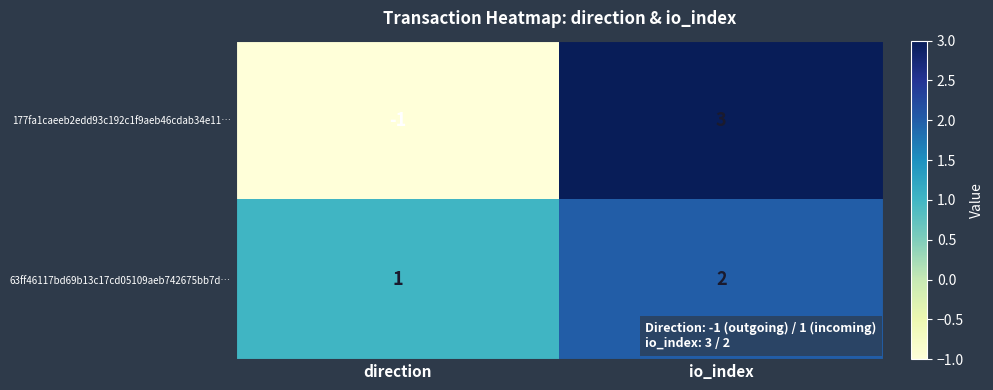

How many data points does each series have?

2